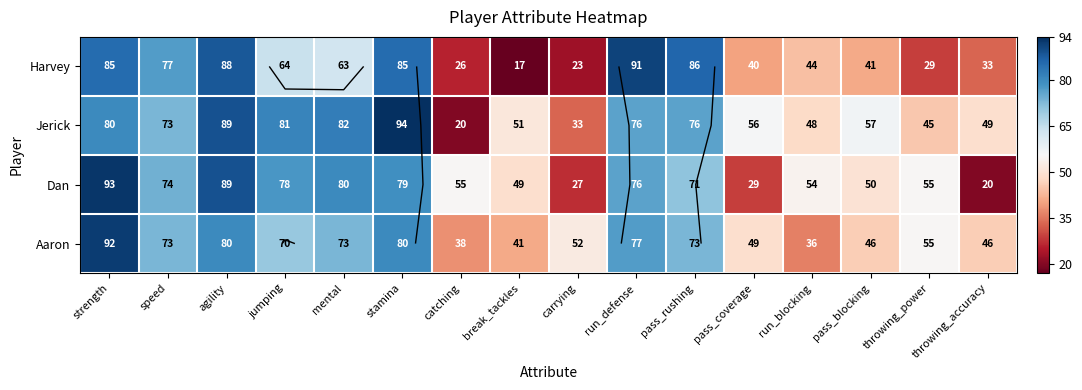

Is the value of Aaron at throwing_power greater than the value of Dan at run_defense?

No